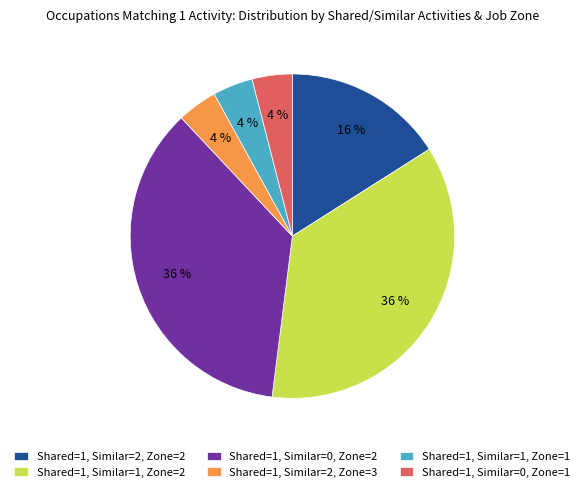

Is the sum of Shared=1, Similar=2, Zone=2 and Shared=1, Similar=1, Zone=2 greater than half?

Yes